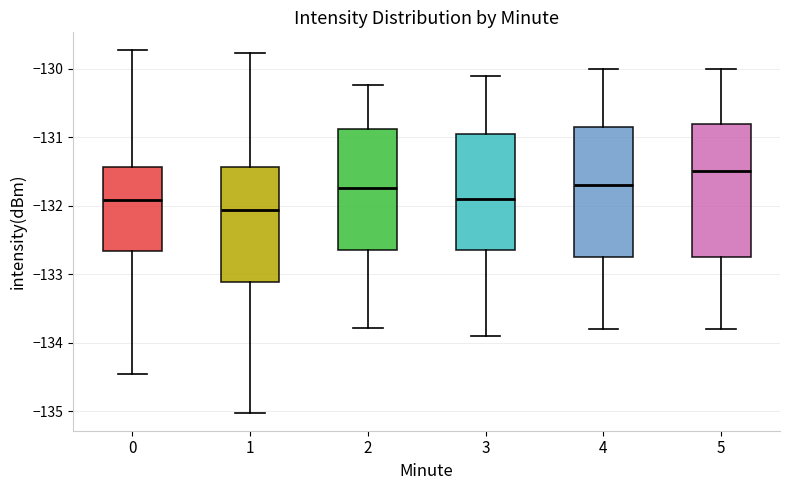

Reading left to right, transcribe this box plot: for each box, give where its median line is, the range the box spans, and where its two whiskers end, as read against the y-axis. The values are not printed on the chart, so give them approximately, as read against the axis.

0: median -131.9, box -132.7 to -131.4, whiskers -134.5 to -129.7
1: median -132.1, box -133.1 to -131.4, whiskers -135.0 to -129.8
2: median -131.7, box -132.7 to -130.9, whiskers -133.8 to -130.2
3: median -131.9, box -132.6 to -130.9, whiskers -133.9 to -130.1
4: median -131.7, box -132.7 to -130.8, whiskers -133.8 to -130.0
5: median -131.5, box -132.7 to -130.8, whiskers -133.8 to -130.0